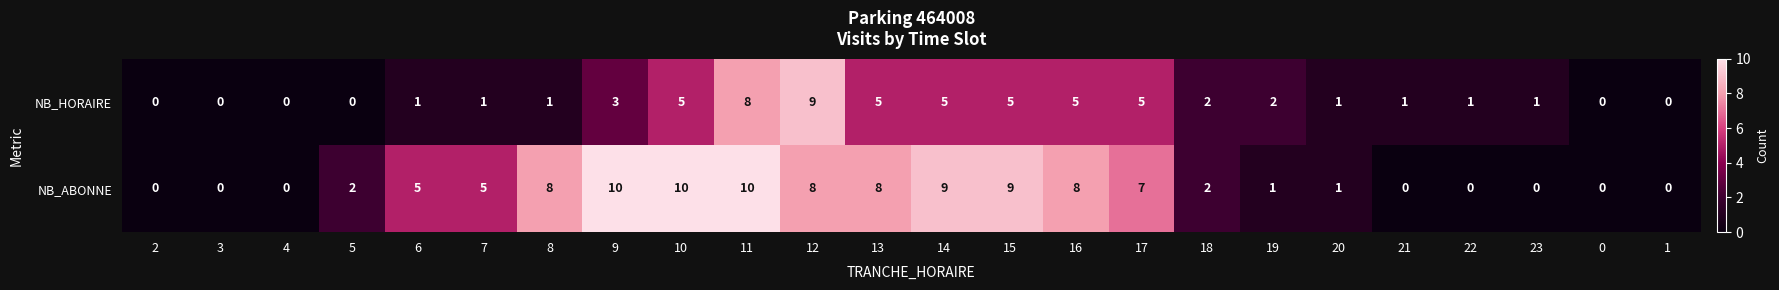

What is the greatest value displayed?

10